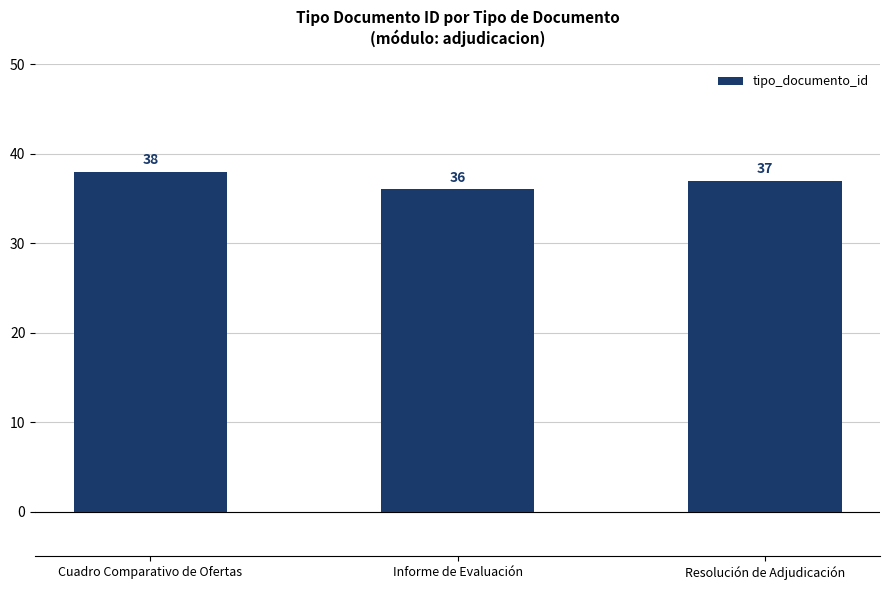

The chart shows a value of 13 at Informe de Evaluación. True or false?

False